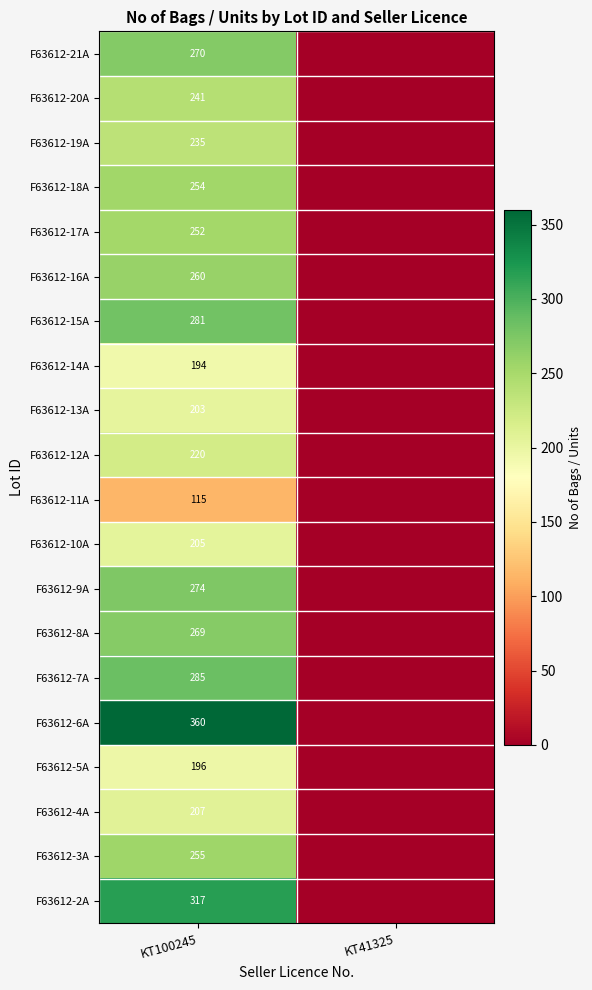

What is the difference between the highest and lowest values at KT100245?

245